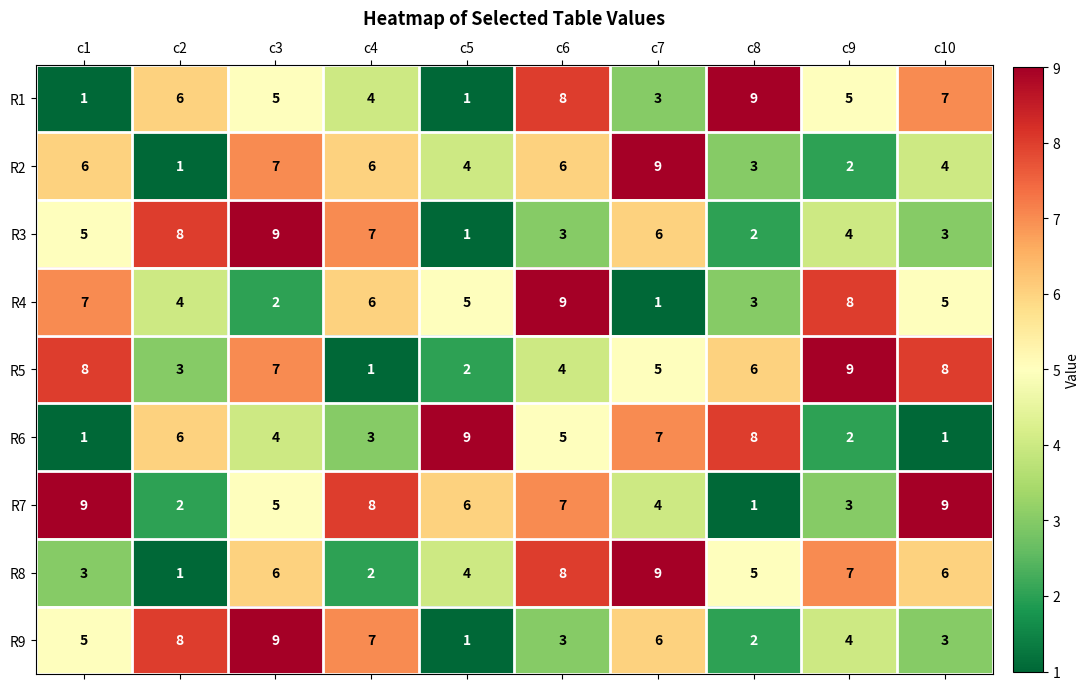

What is the spread (max minus min) of values at c5?

8